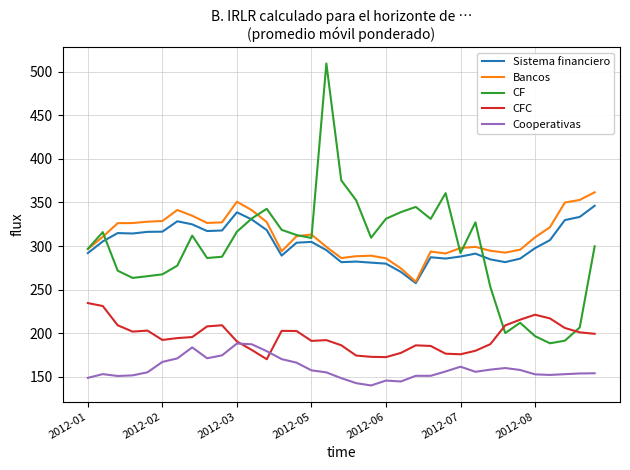

What is the minimum value shown in the chart?

140.2